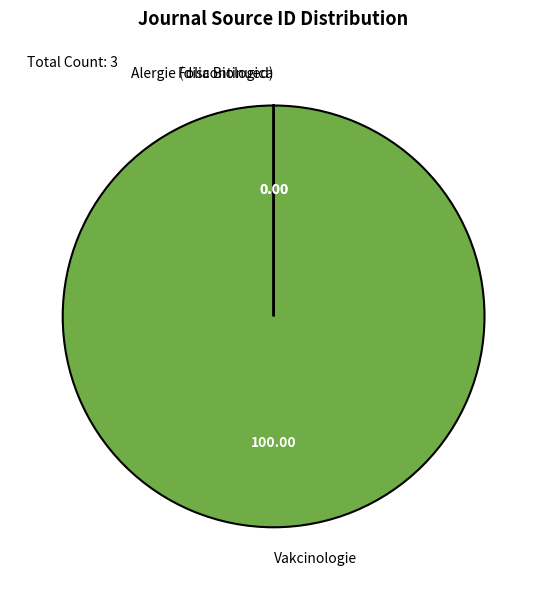

Does any single category account for the majority?

Yes